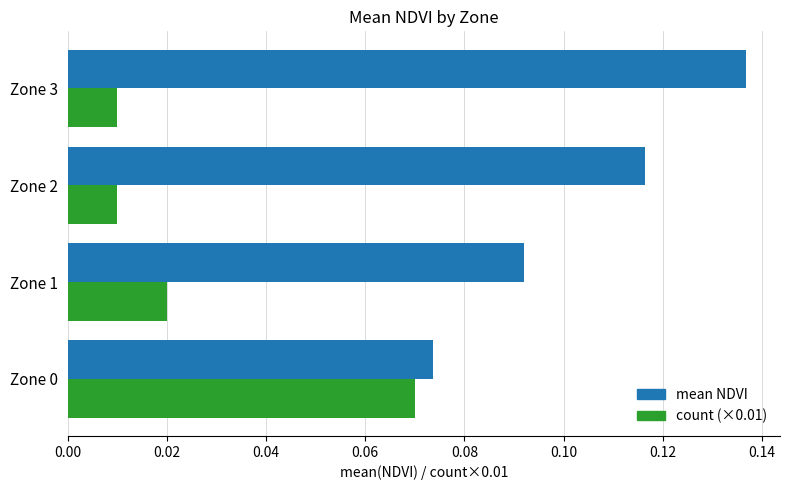

What is the sum of all mean NDVI values?

0.4